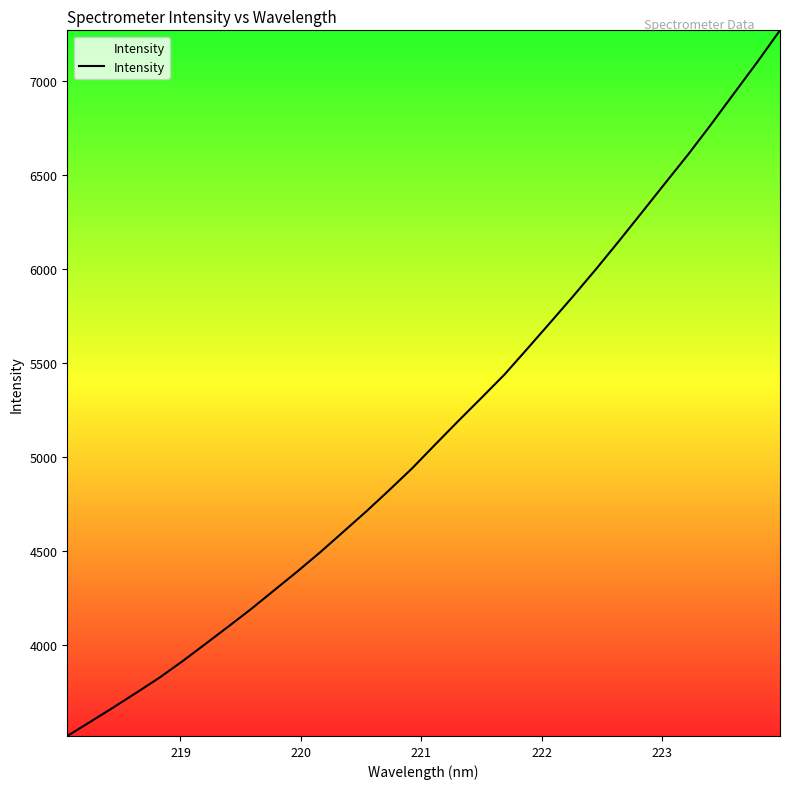

What is the minimum value shown in the chart?

3513.8